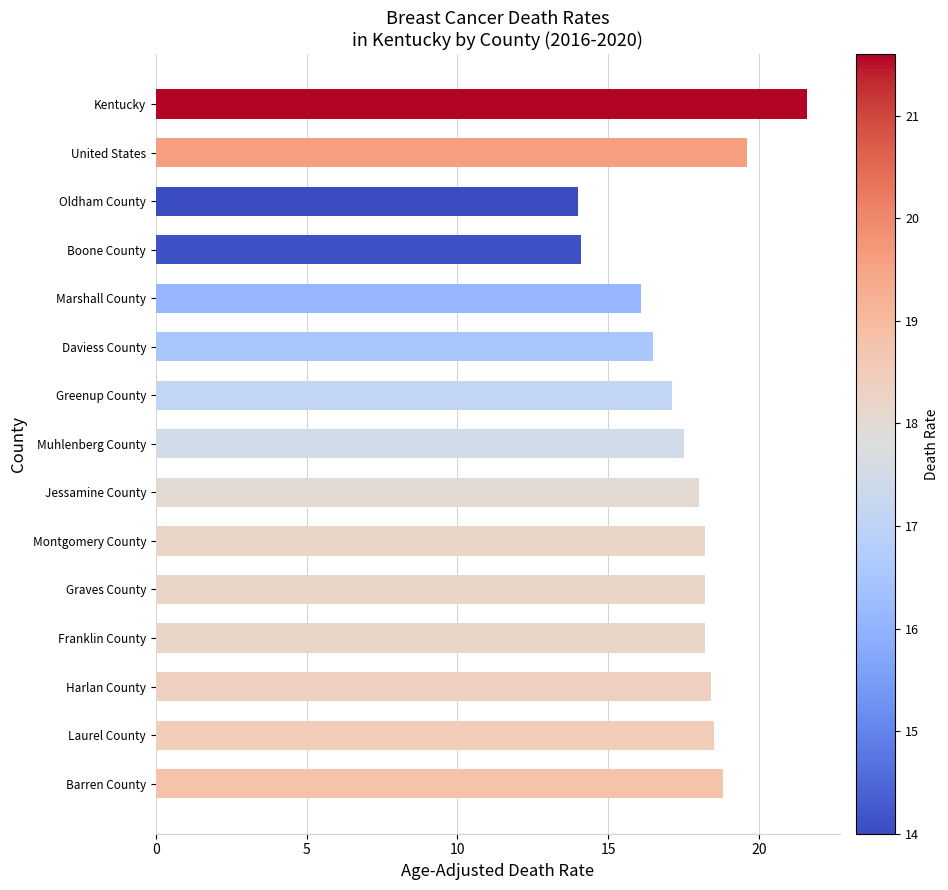

Between Oldham County and Kentucky, which is larger?

Kentucky